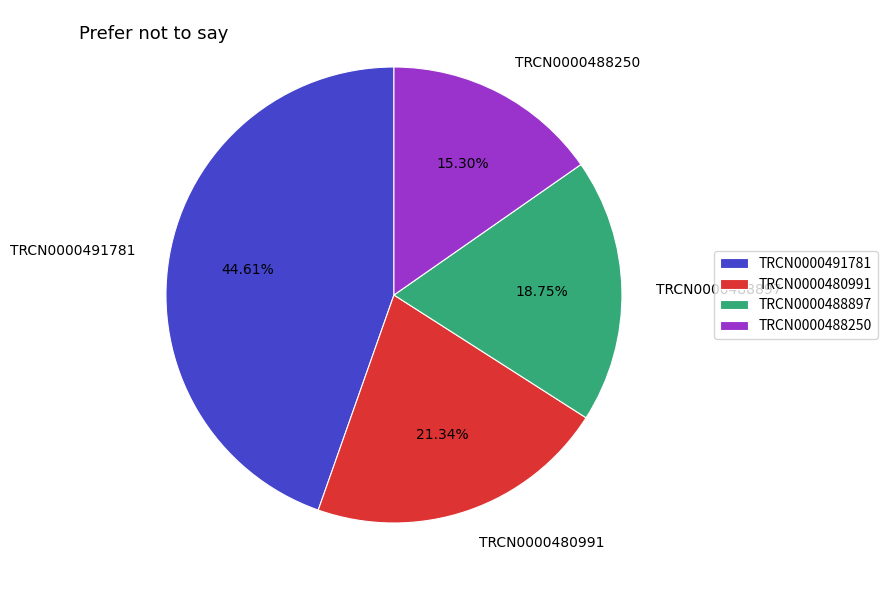

What percentage is the TRCN0000491781 slice, to the nearest percent?

45%